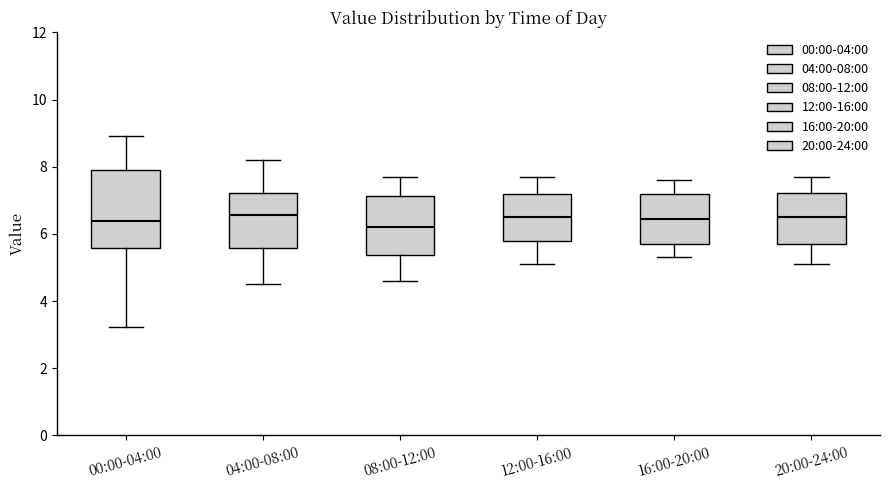

Reading left to right, transcribe this box plot: for each box, give where its median line is, the range the box spans, and where its two whiskers end, as read against the y-axis. The values are not printed on the chart, so give them approximately, as read against the axis.

00:00-04:00: median 6.4, box 5.6 to 8.0, whiskers 3.2 to 9.0
04:00-08:00: median 6.6, box 5.6 to 7.2, whiskers 4.6 to 8.2
08:00-12:00: median 6.2, box 5.4 to 7.2, whiskers 4.6 to 7.8
12:00-16:00: median 6.6, box 5.8 to 7.2, whiskers 5.2 to 7.8
16:00-20:00: median 6.4, box 5.8 to 7.2, whiskers 5.4 to 7.6
20:00-24:00: median 6.6, box 5.8 to 7.2, whiskers 5.2 to 7.8